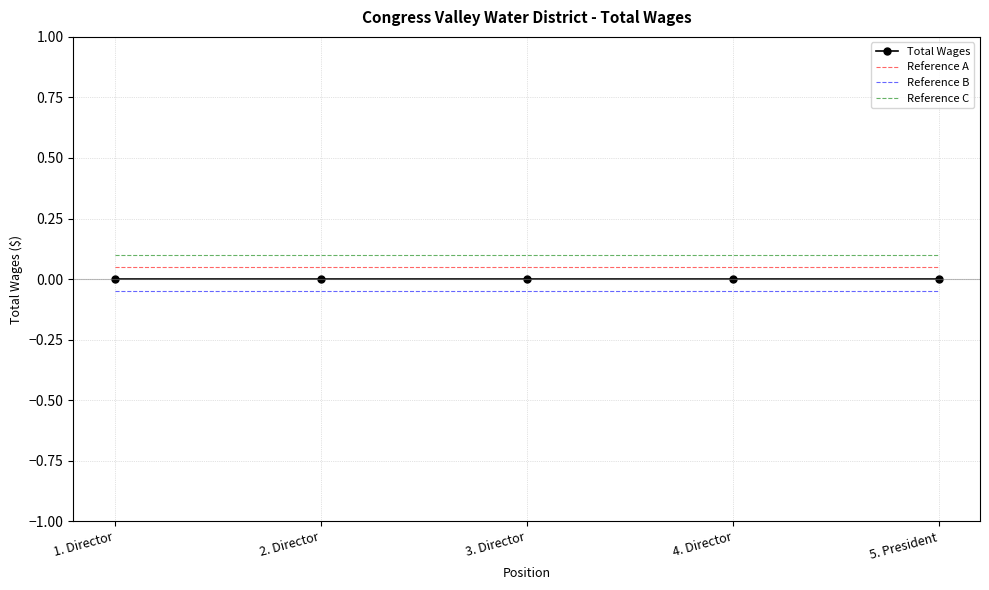

What position from the left is 5. President?

5